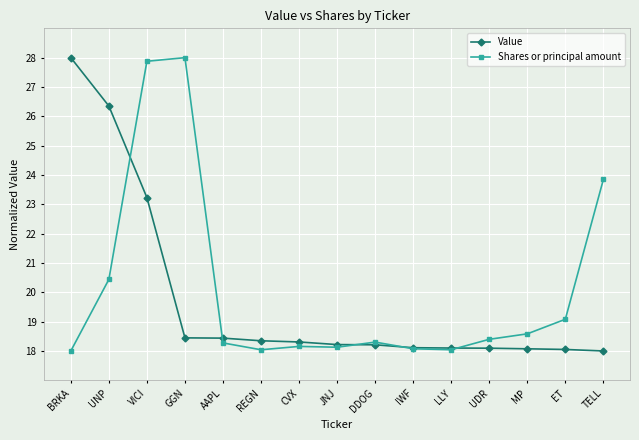

At which category is the sum across all series the highest?

VICI